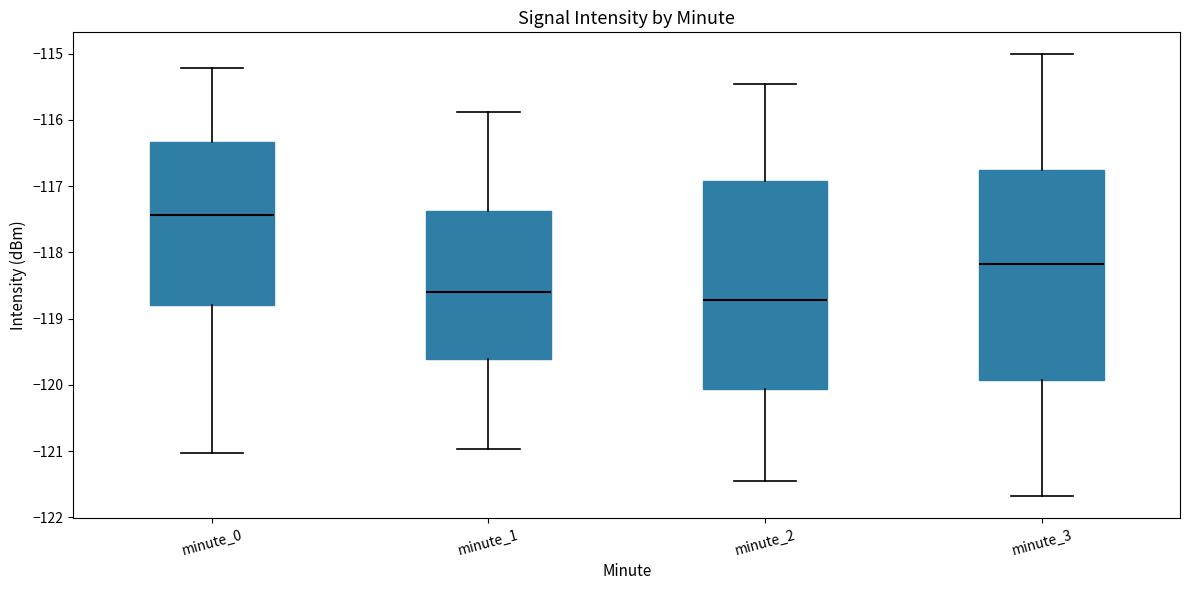

Reading left to right, read every box against the y-axis: the position of its median line, the range the box covers, and the ends of its whiskers. The values are not printed on the chart, so give them approximately, as read against the axis.

minute_0: median -117.4, box -118.8 to -116.3, whiskers -121.0 to -115.2
minute_1: median -118.6, box -119.6 to -117.4, whiskers -121.0 to -115.9
minute_2: median -118.7, box -120.1 to -116.9, whiskers -121.5 to -115.5
minute_3: median -118.2, box -119.9 to -116.8, whiskers -121.7 to -115.0